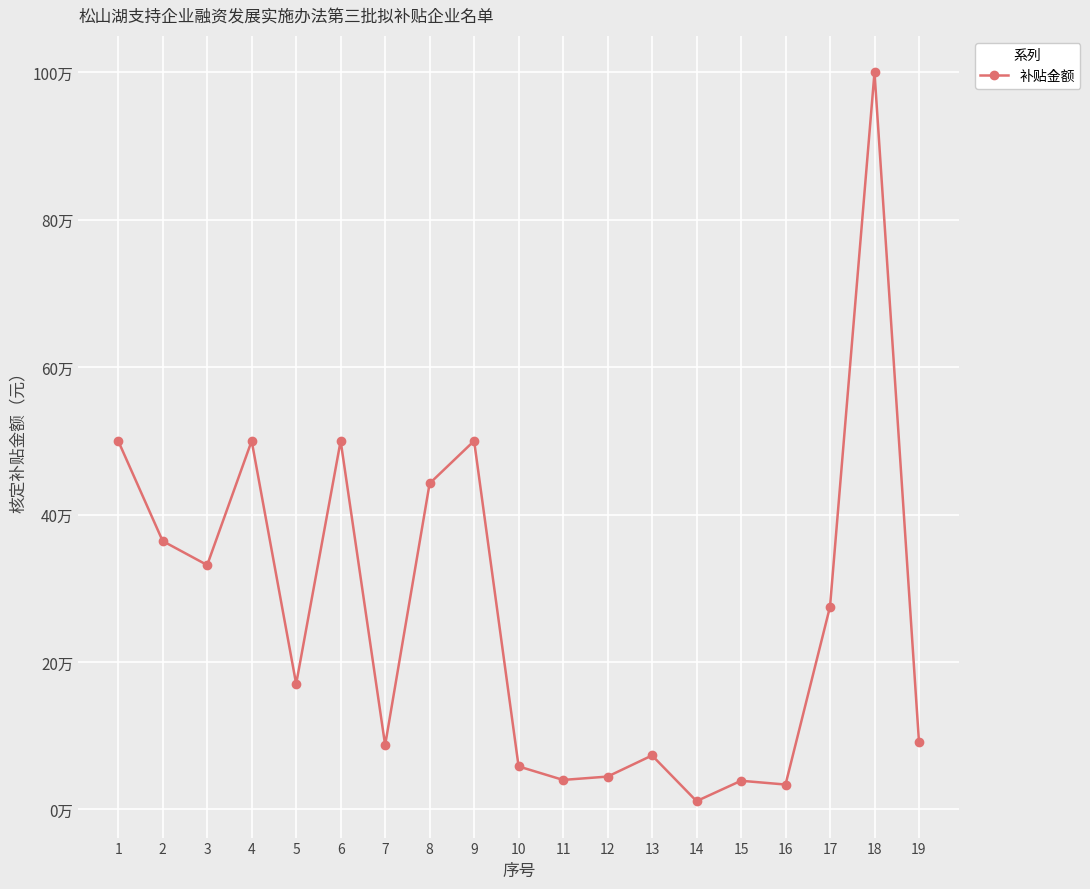

Does the chart display data point markers on the line(s)?

Yes